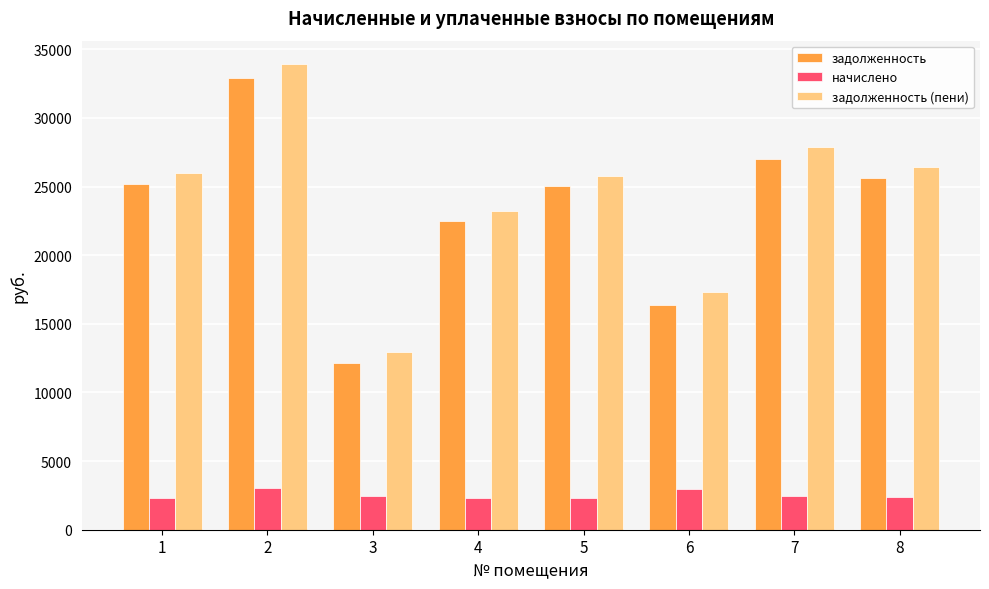

True or false: задолженность (пени) has a value of 21800.2 at 3.

False